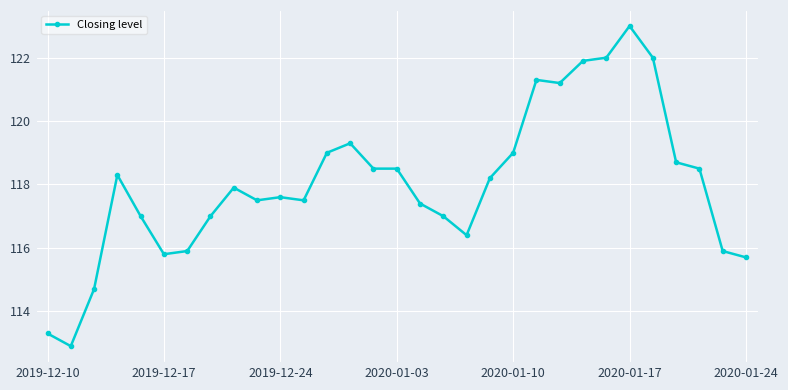

True or false: there are more than 2 points higher than both neighbors.

True